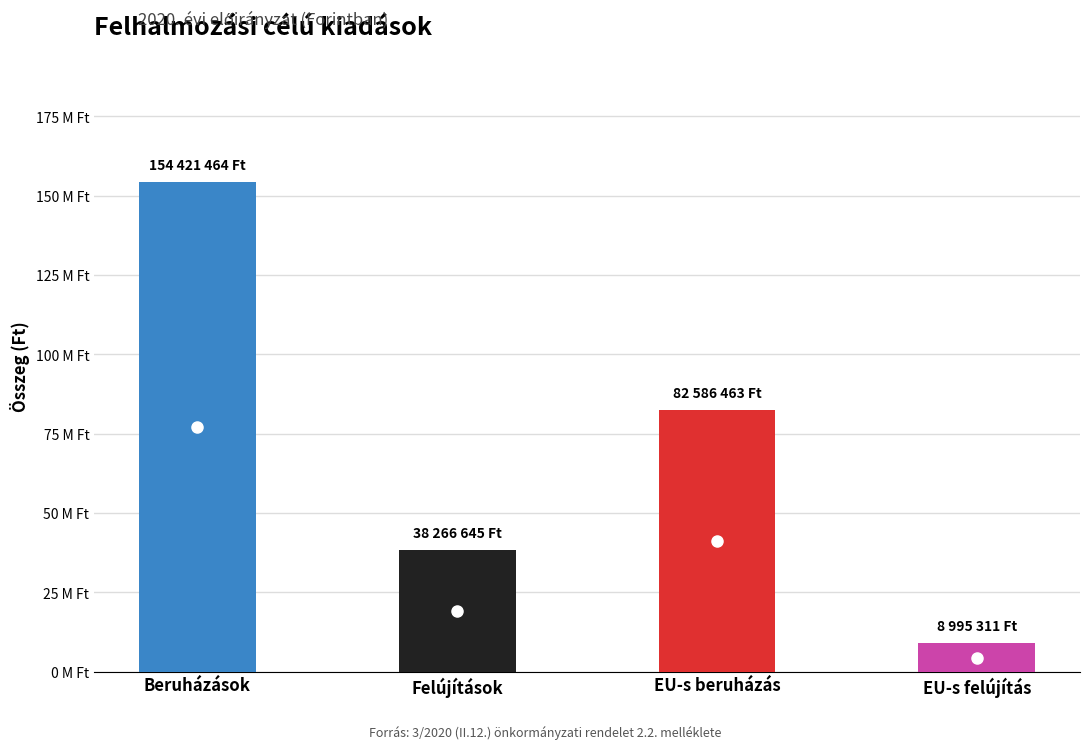

Which has a higher value, EU-s beruházás or Felújítások?

EU-s beruházás